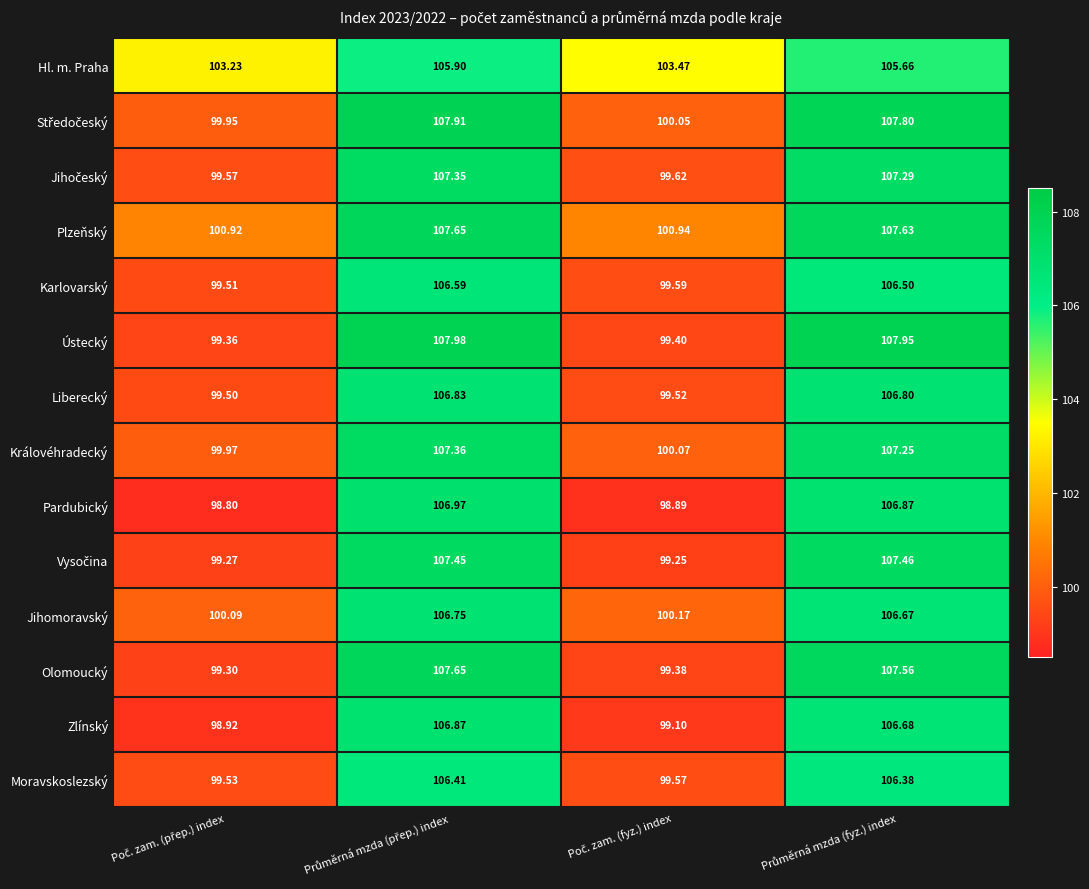

Which series has the widest spread of values?

Ústecký